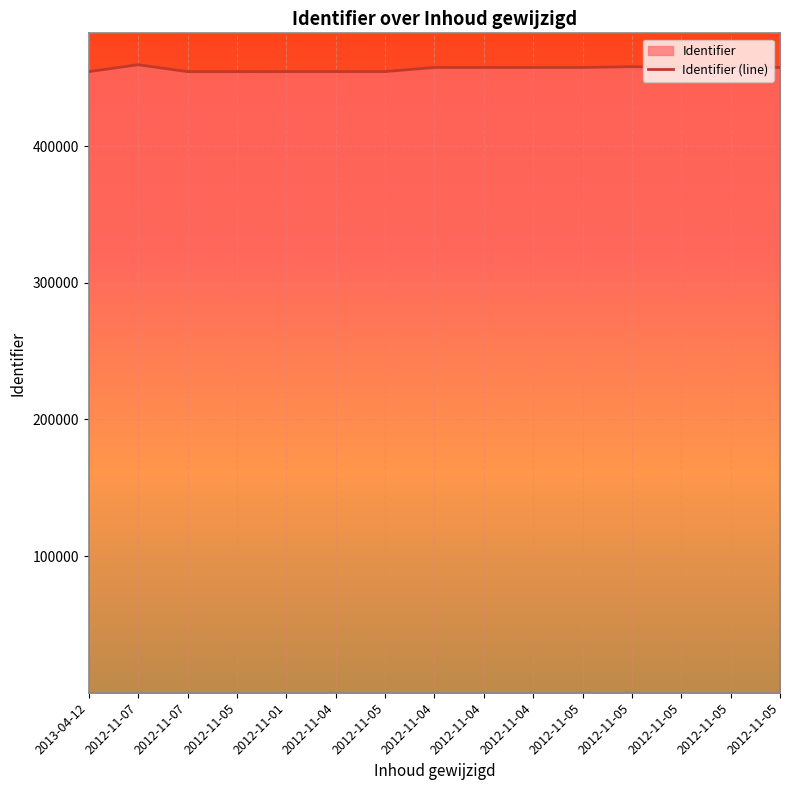

Reading left to right, extract all data points from this chart.

454462	459515	454467	454471	454525	454527	454524	457523	457524	457525	457526	458072	457527	457967	457536